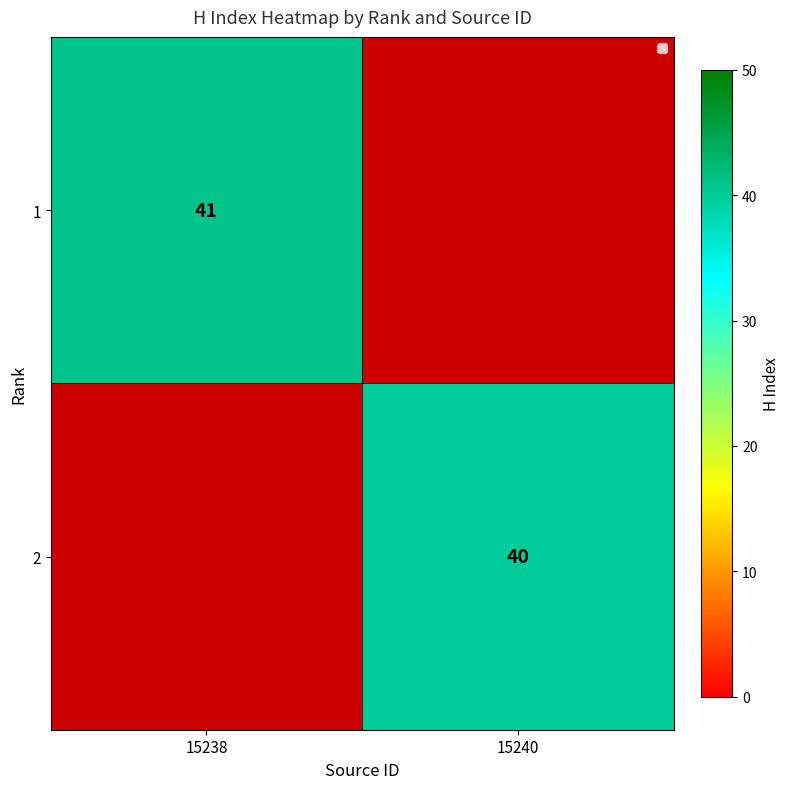

Is it true that 1 equals 65 at 15238?

False